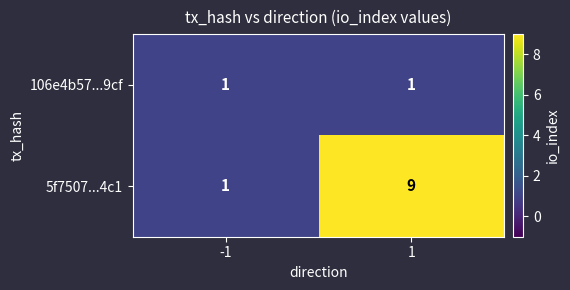

What is the difference between the maximum and minimum values in the 5f7507...4c1 series?

8